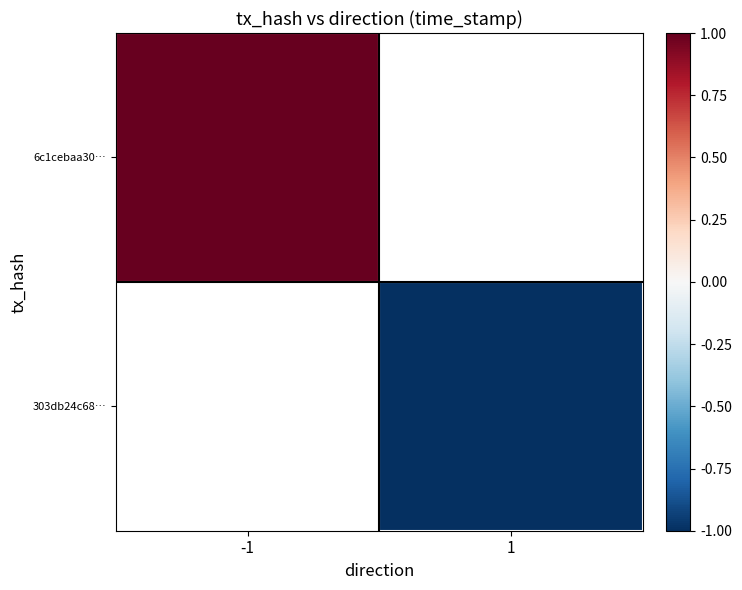

The value of 6c1cebaa30… at -1 is 0.3. True or false?

False